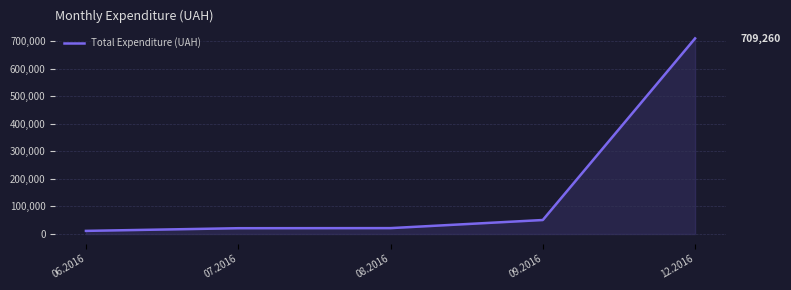

The value at 07.2016 is 21064.3. True or false?

True